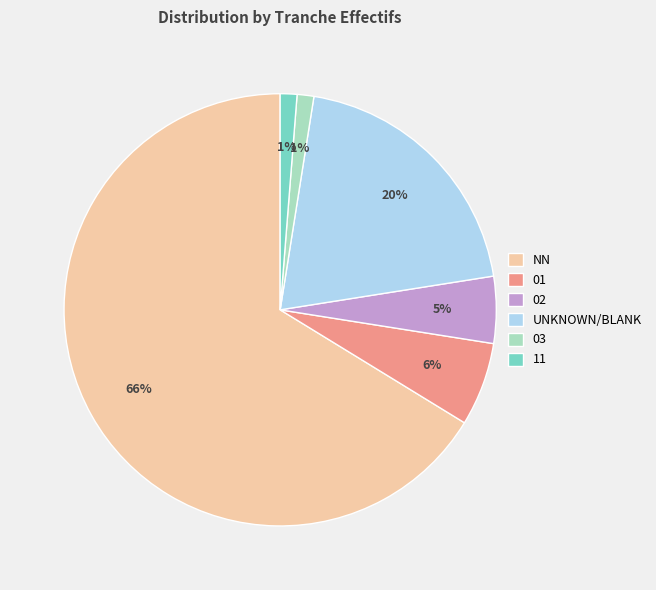

How many segments does this pie chart have?

6